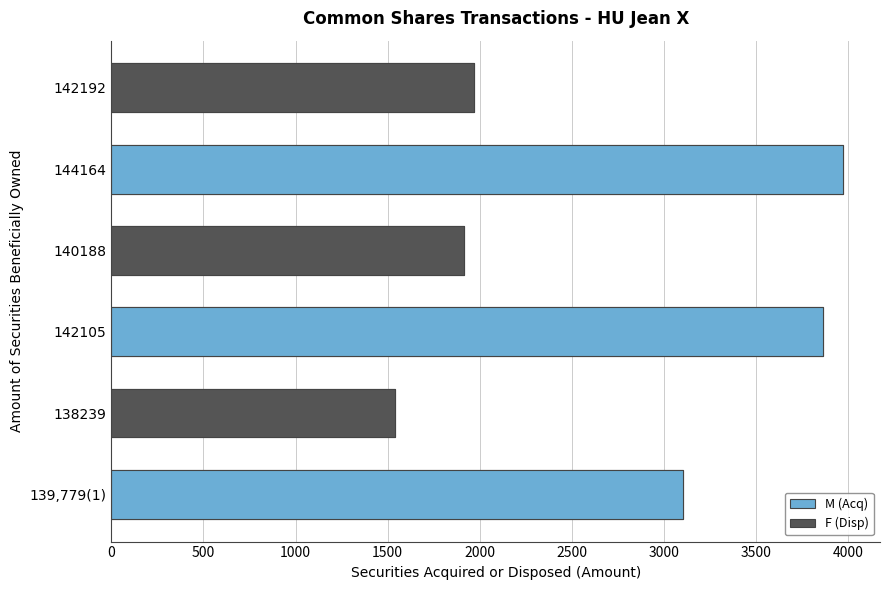

At which label does the data first exceed 3105?

142105